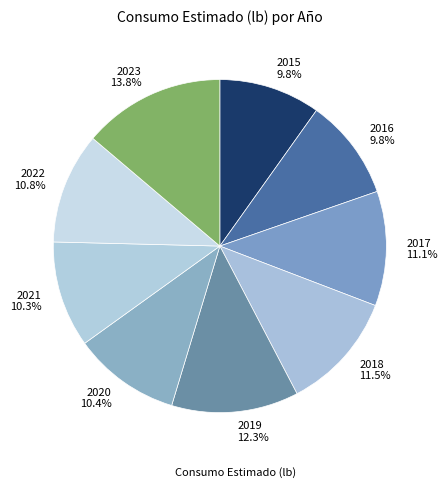

Approximately how many times larger is the value at 2018 compared to 2019?

0.9